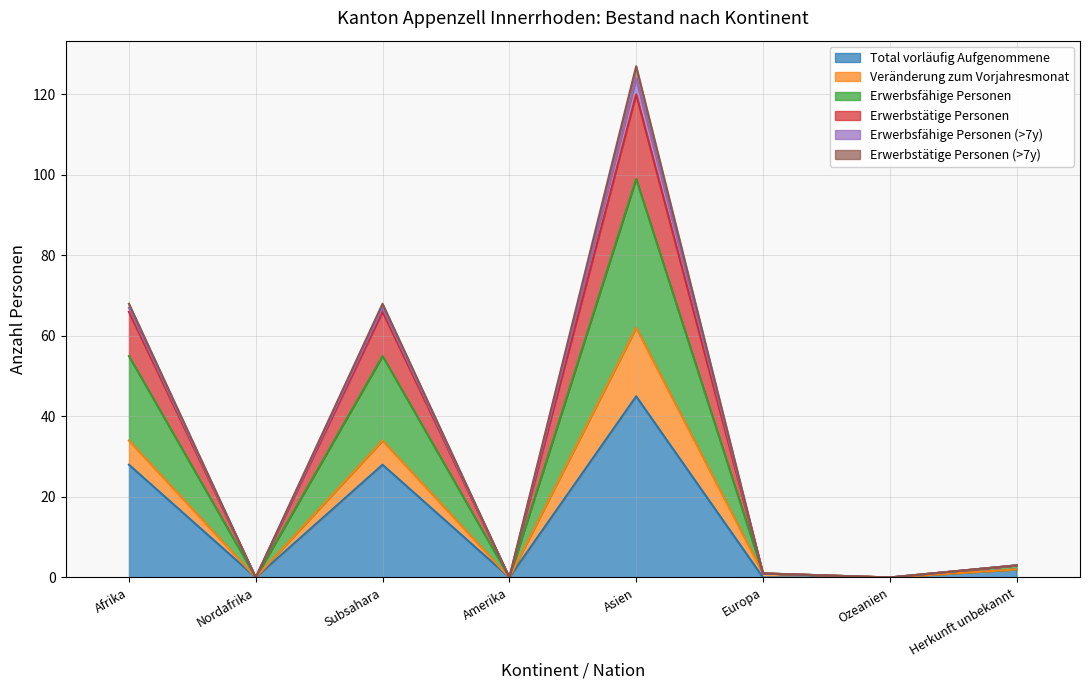

True or false: Total vorläufig Aufgenommene has more than 0 interior local peaks.

True